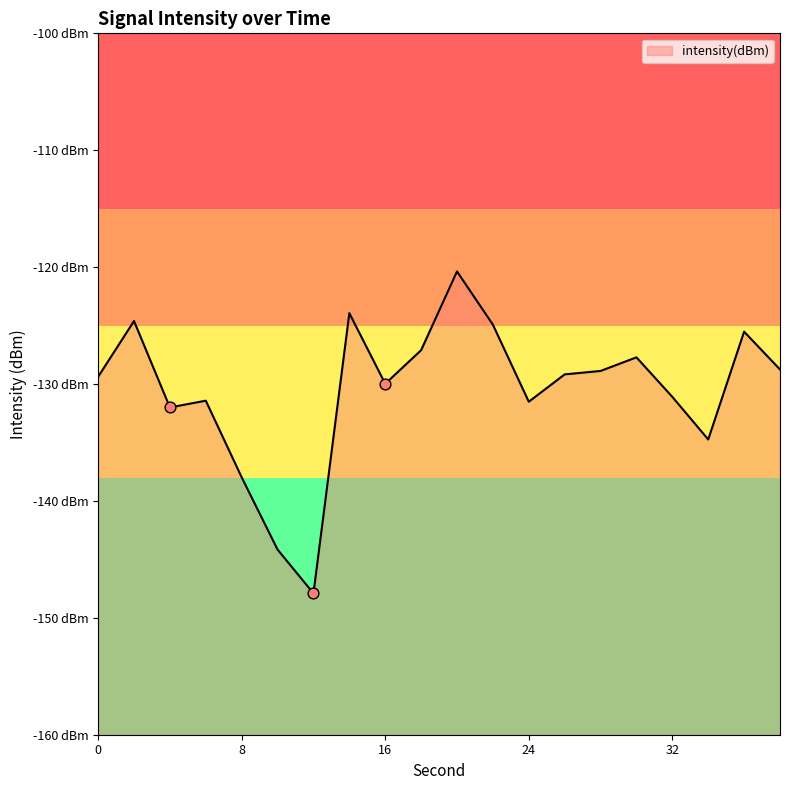

Between 26 and 10, which is larger?

26